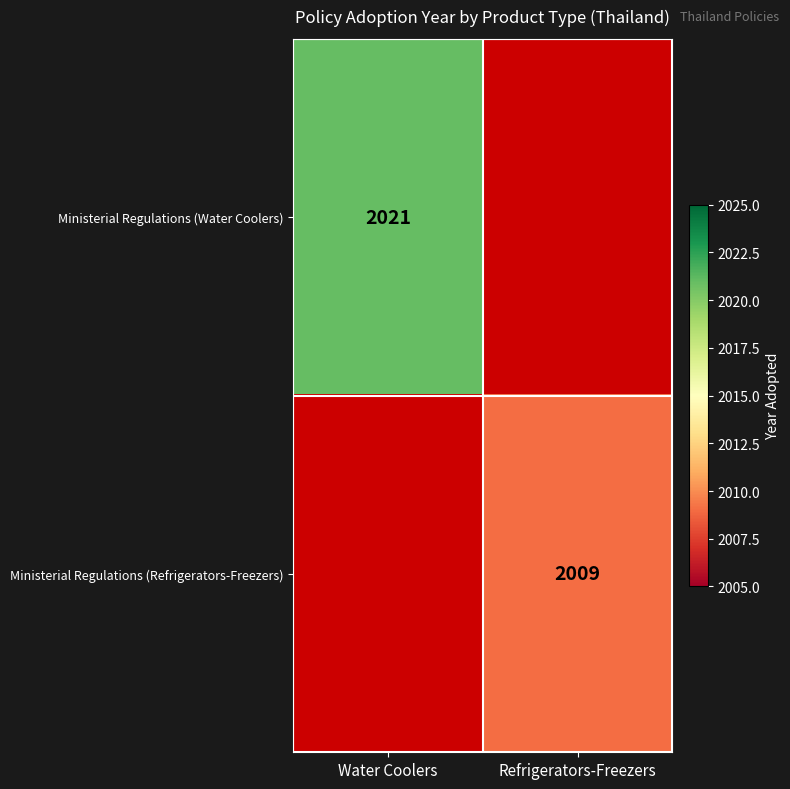

Which category has the lowest value across all series?

Refrigerators-Freezers